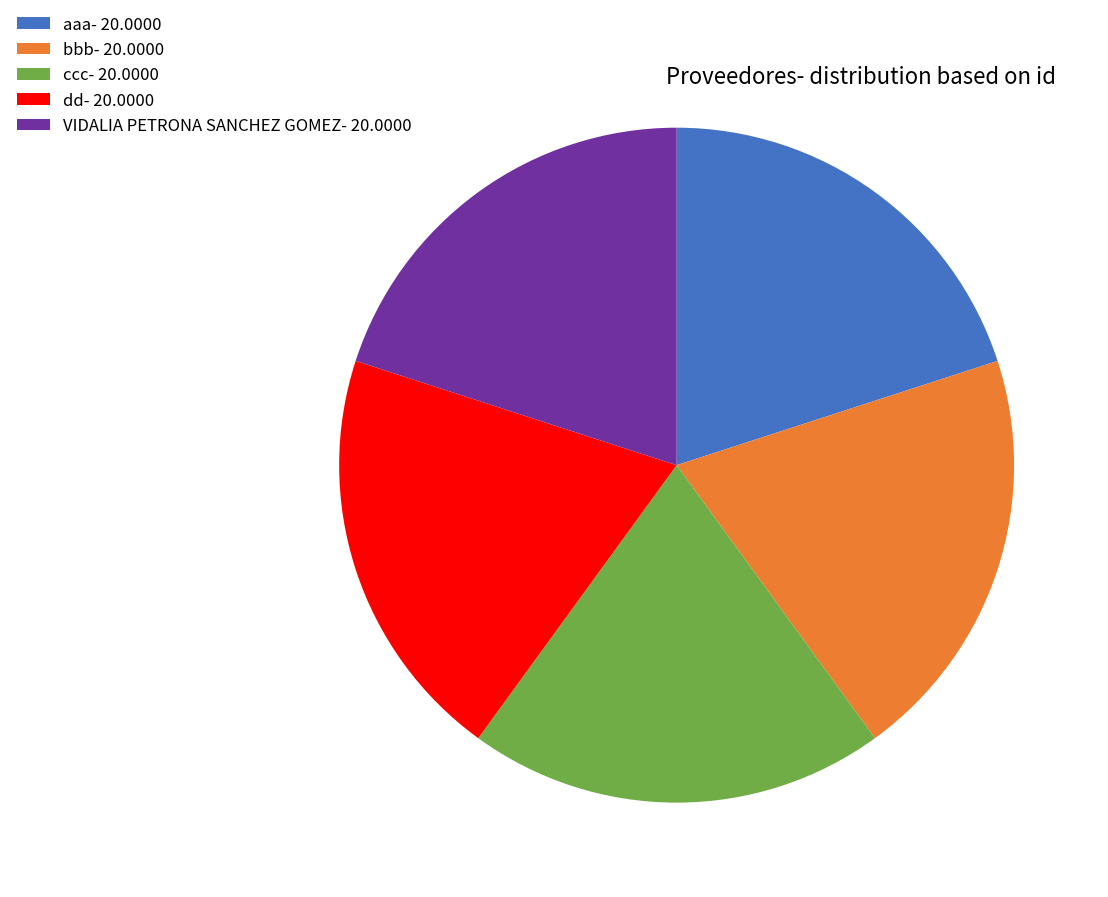

Does aaa represent more than half of the total?

No